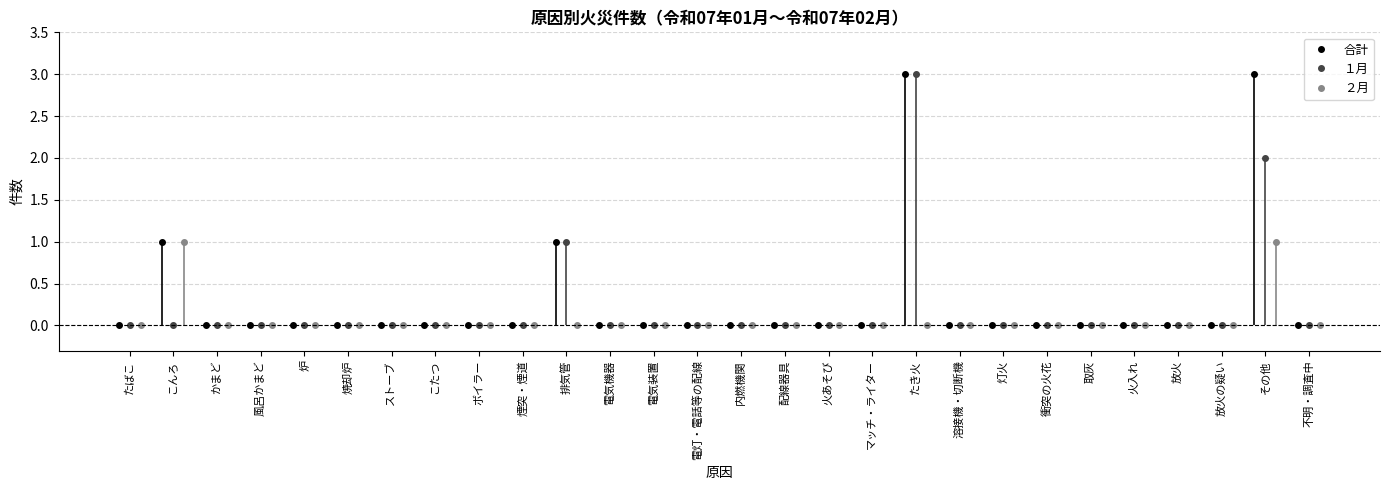

Reading right to left, list all the values displayed in this chart.

合計: 0	3	0	0	0	0	0	0	0	3	0	0	0	0	0	0	0	1	0	0	0	0	0	0	0	0	1	0
１月: 0	2	0	0	0	0	0	0	0	3	0	0	0	0	0	0	0	1	0	0	0	0	0	0	0	0	0	0
２月: 0	1	0	0	0	0	0	0	0	0	0	0	0	0	0	0	0	0	0	0	0	0	0	0	0	0	1	0